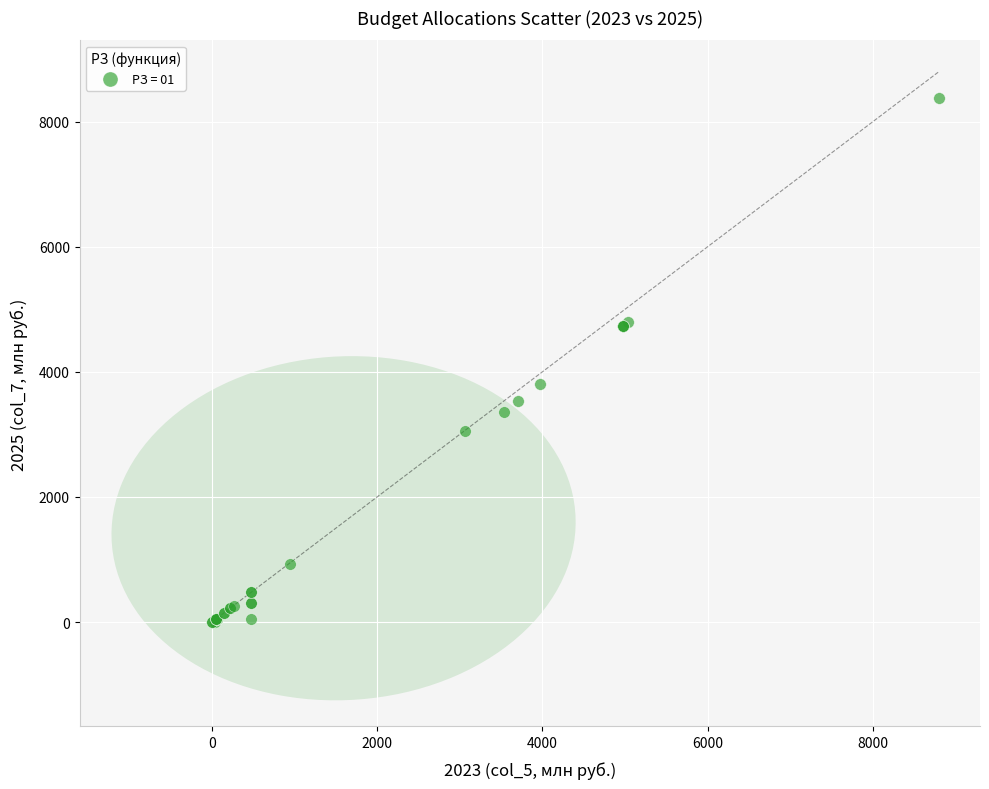

What Y value in the scatter plot is closest to 4187?

3807.0